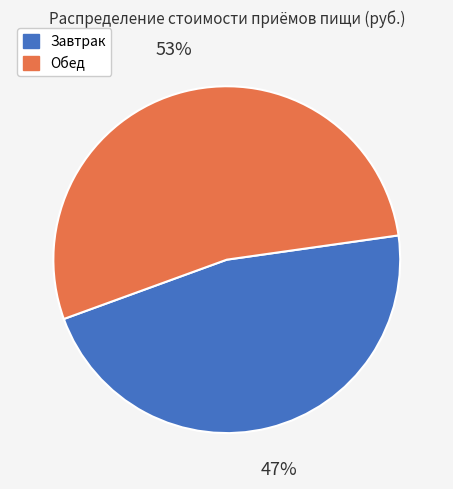

Rank the categories by value from lowest to highest.

Завтрак, Обед